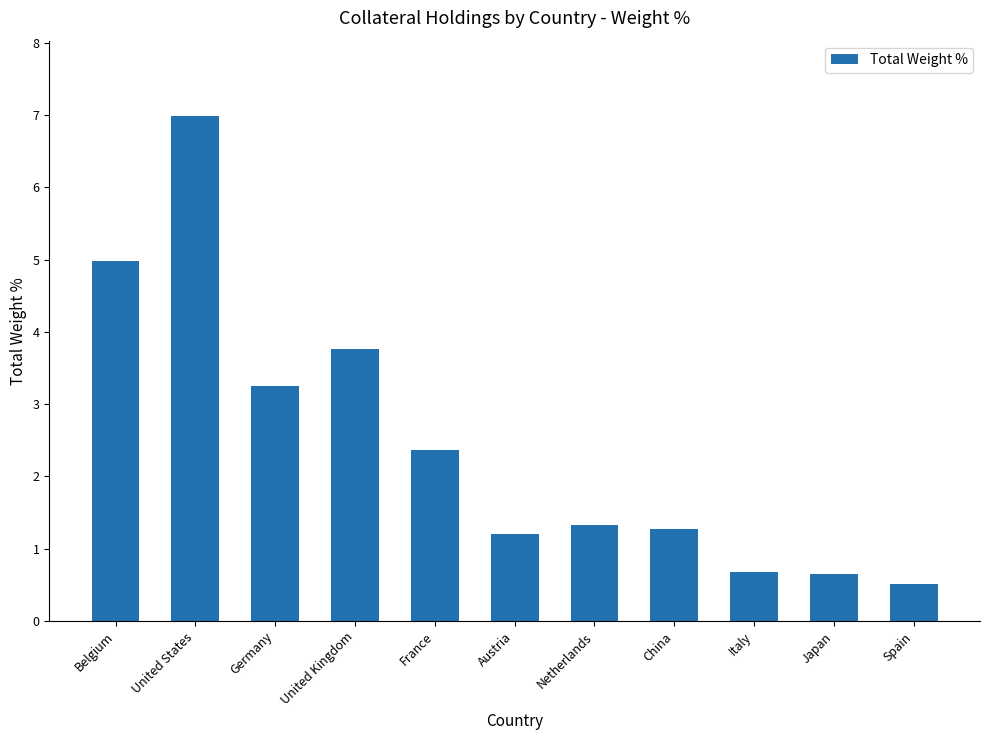

Where is the data nearest to the value 3?

Germany